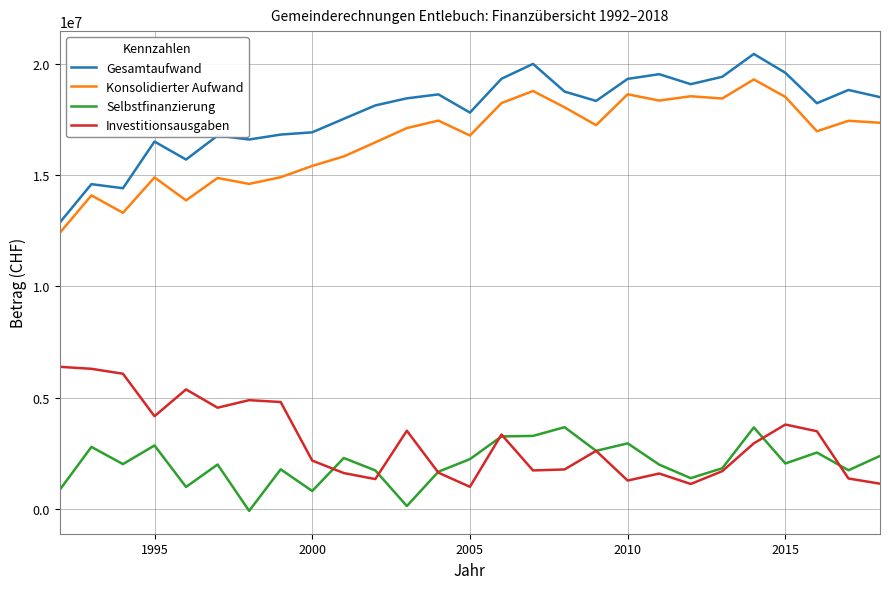

True or false: Investitionsausgaben and Konsolidierter Aufwand cross at least once.

False